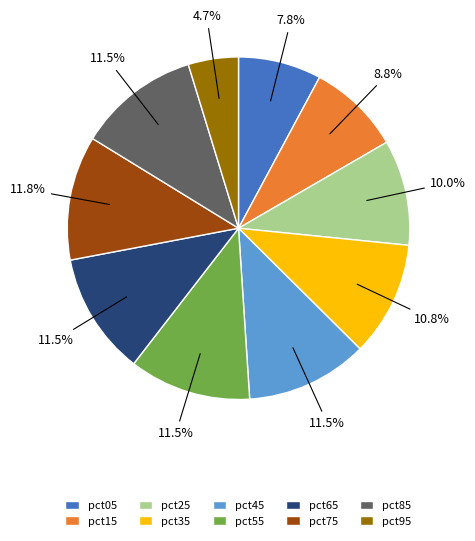

Which slice is the smallest?

pct95